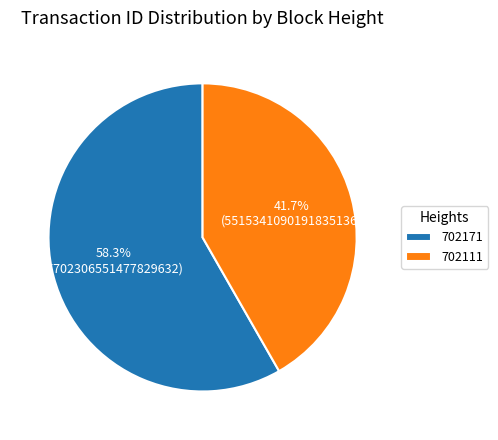

How many segments does this pie chart have?

2